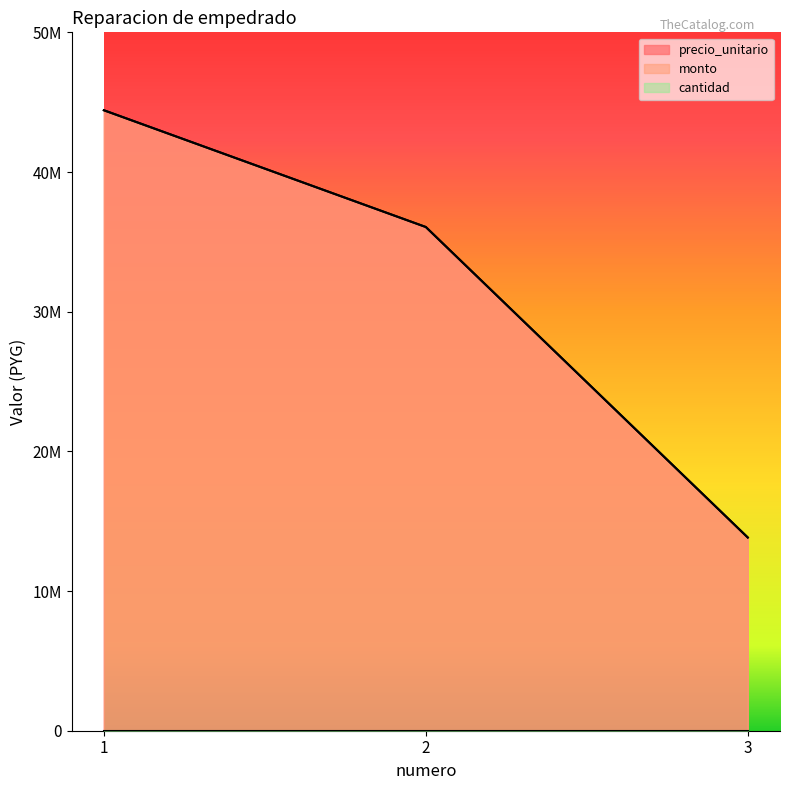

Which series has the largest range (max minus min)?

precio_unitario